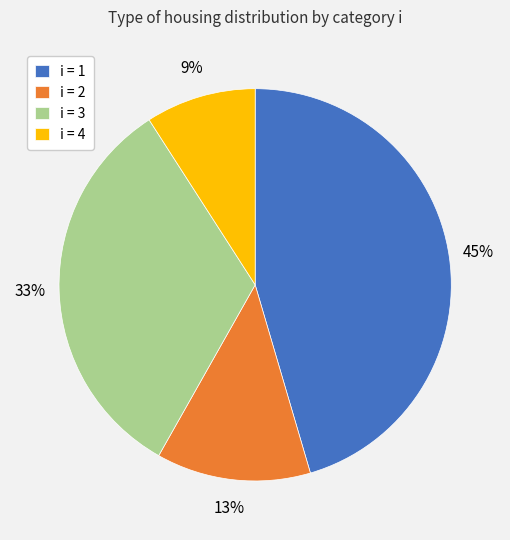

The i = 4 slice represents 19% of the pie. True or false?

False